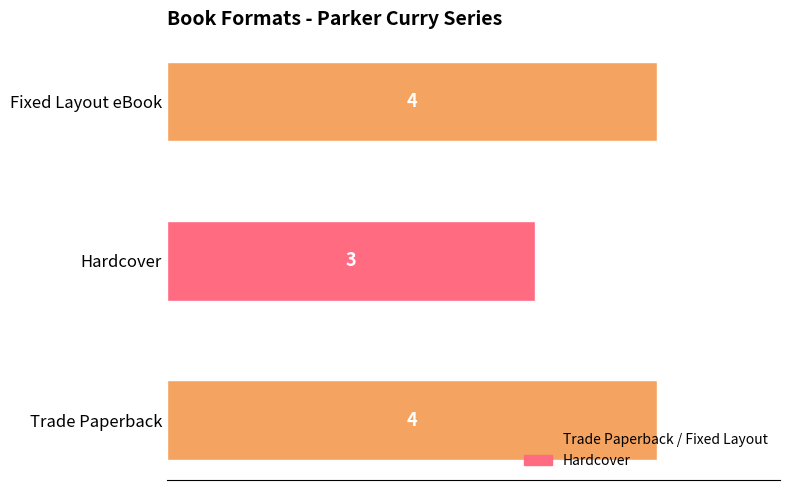

Is it true that the value at Fixed Layout eBook is 7?

False